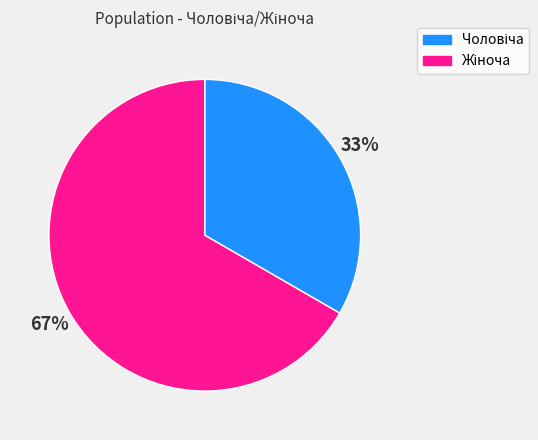

To the nearest percent, what is the average slice percentage?

50%